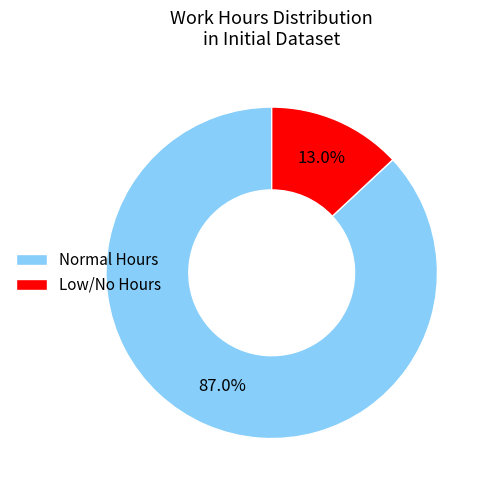

Which slice is the smallest?

Low/No Hours